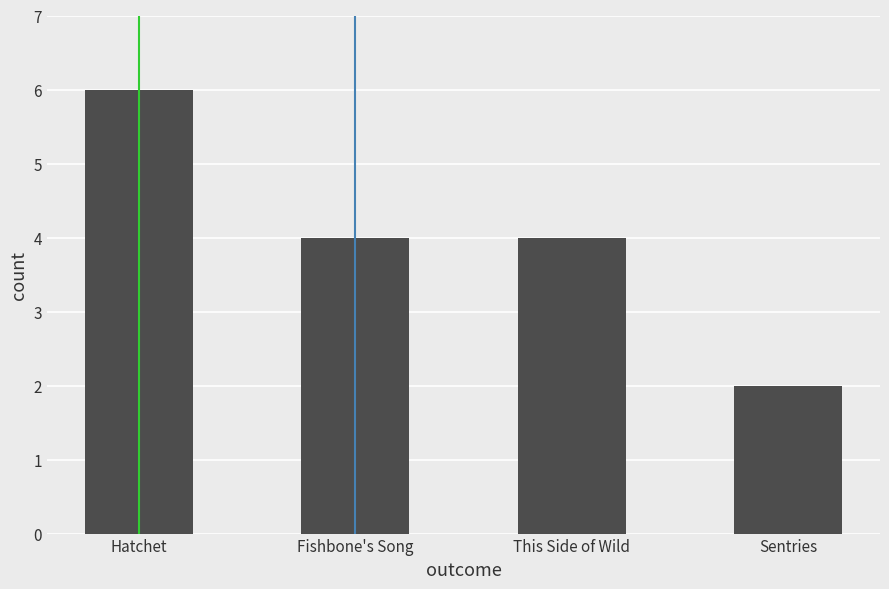

True or false: the data shows 4 at Fishbone's Song.

True